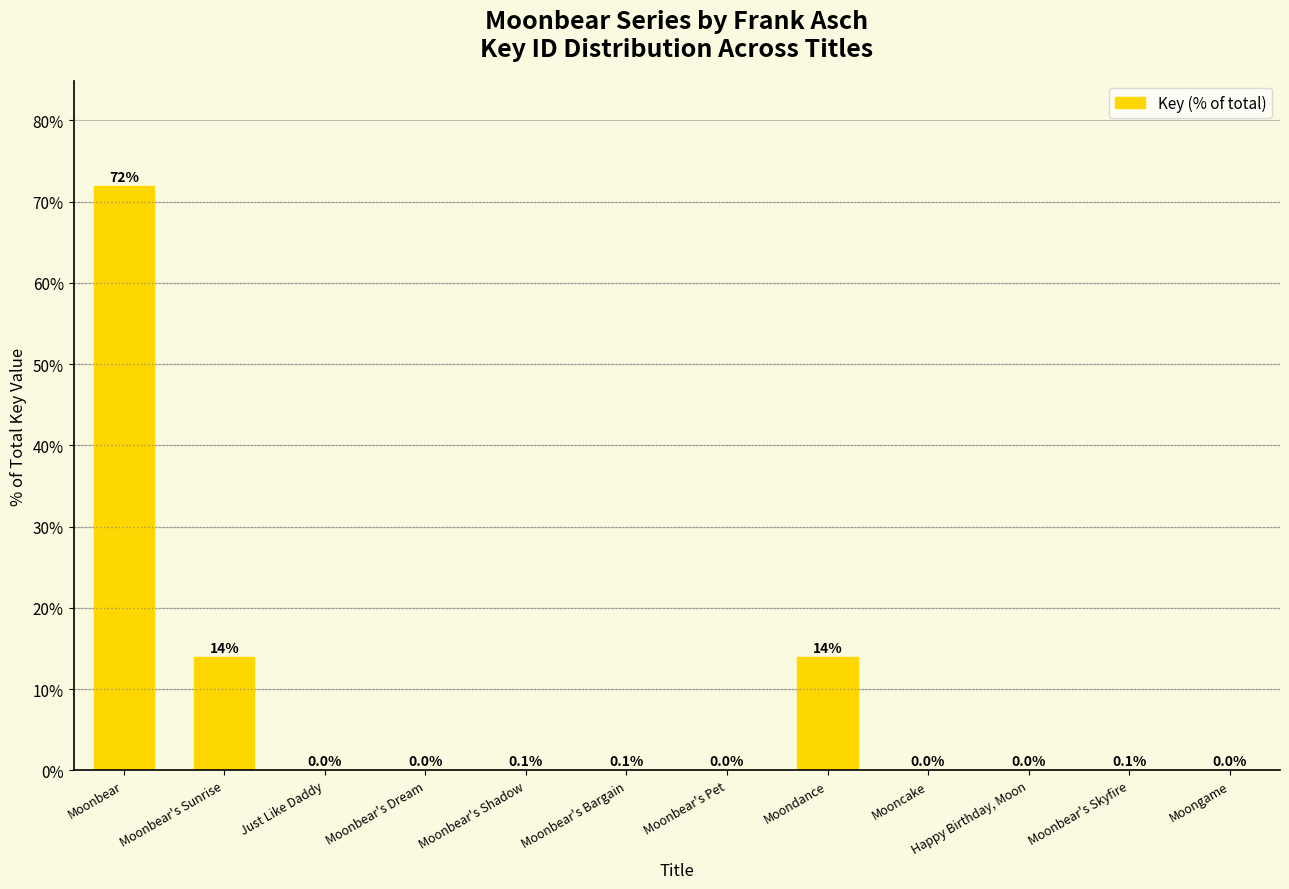

Count the number of data series in this chart.

1